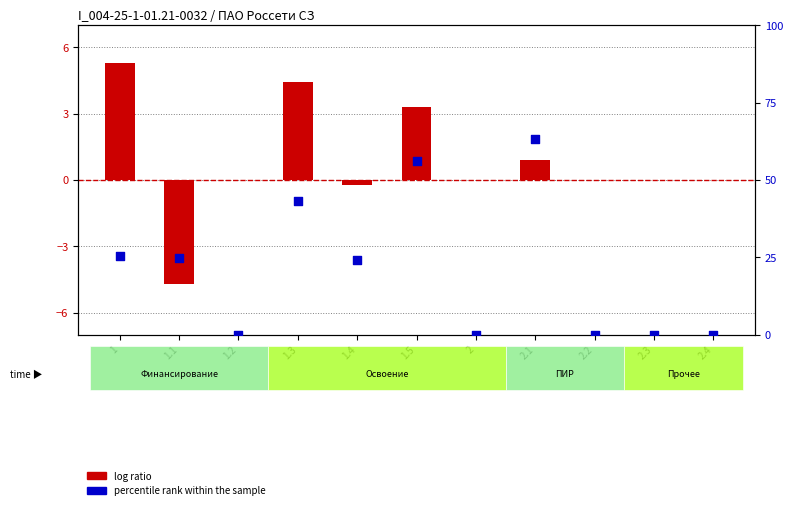

Which series reaches the maximum Y coordinate?

percentile rank within the sample